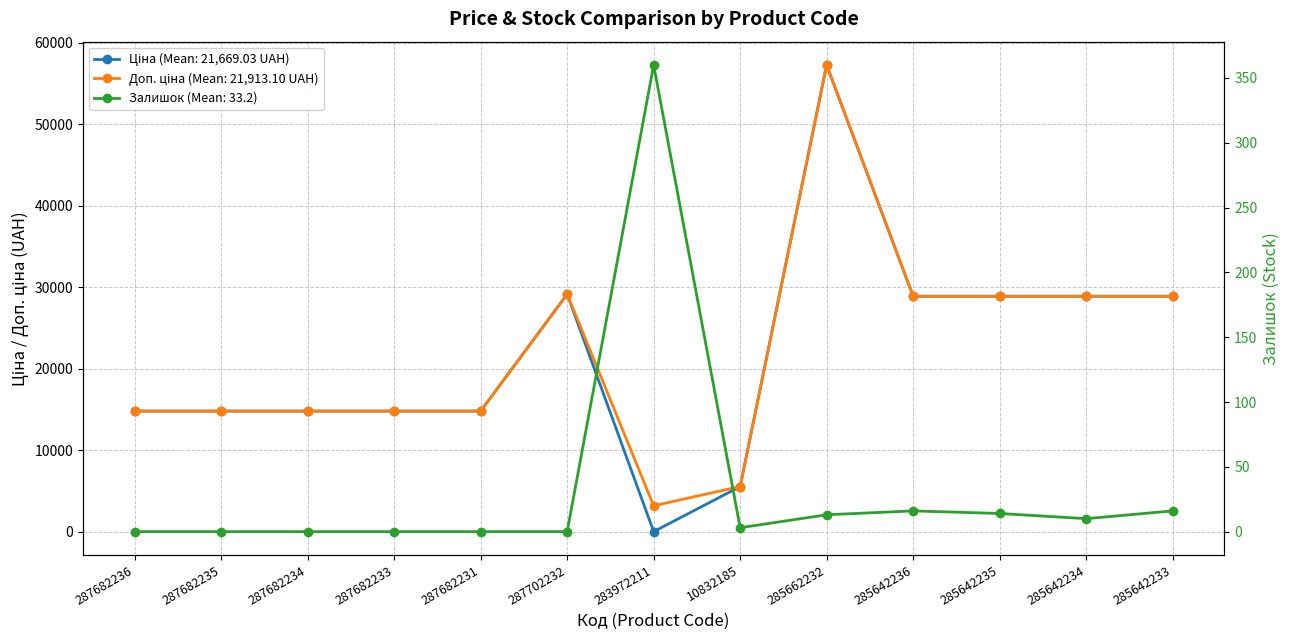

Which series changed the most between 287682233 and 283972211?

Ціна